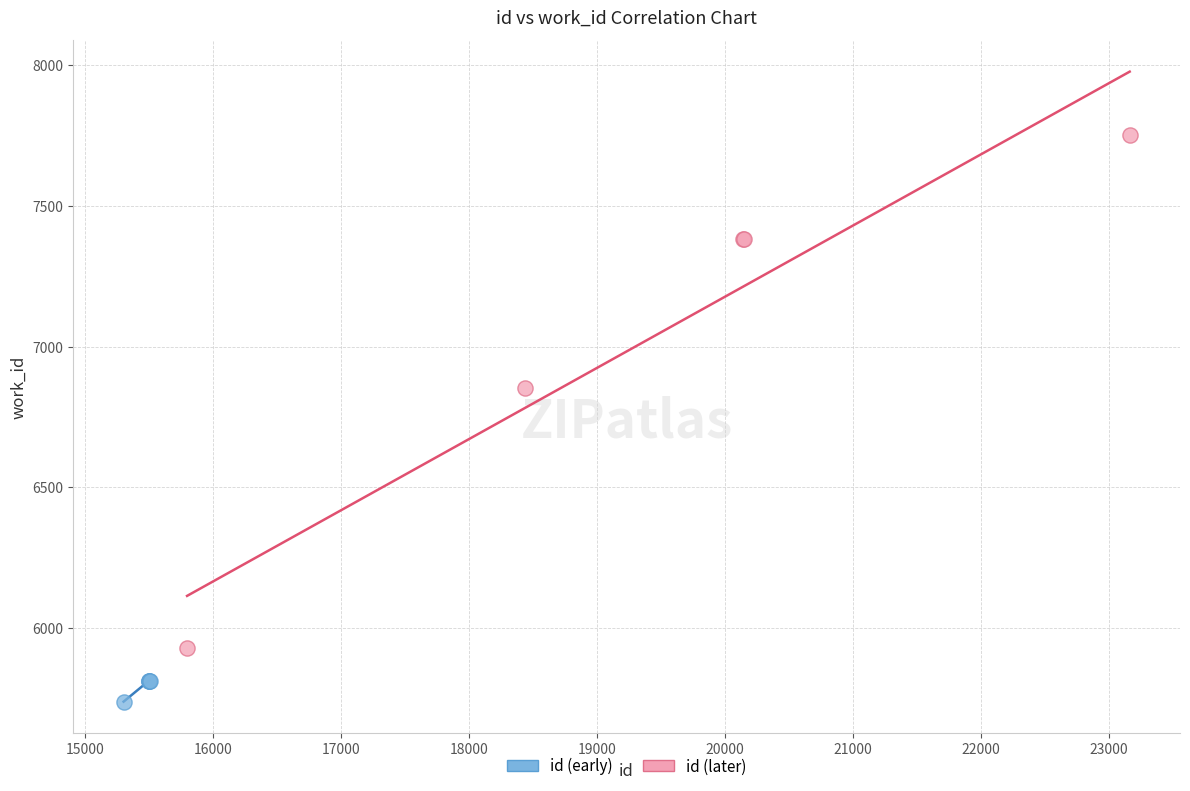

Which series reaches the maximum Y coordinate?

id (later)